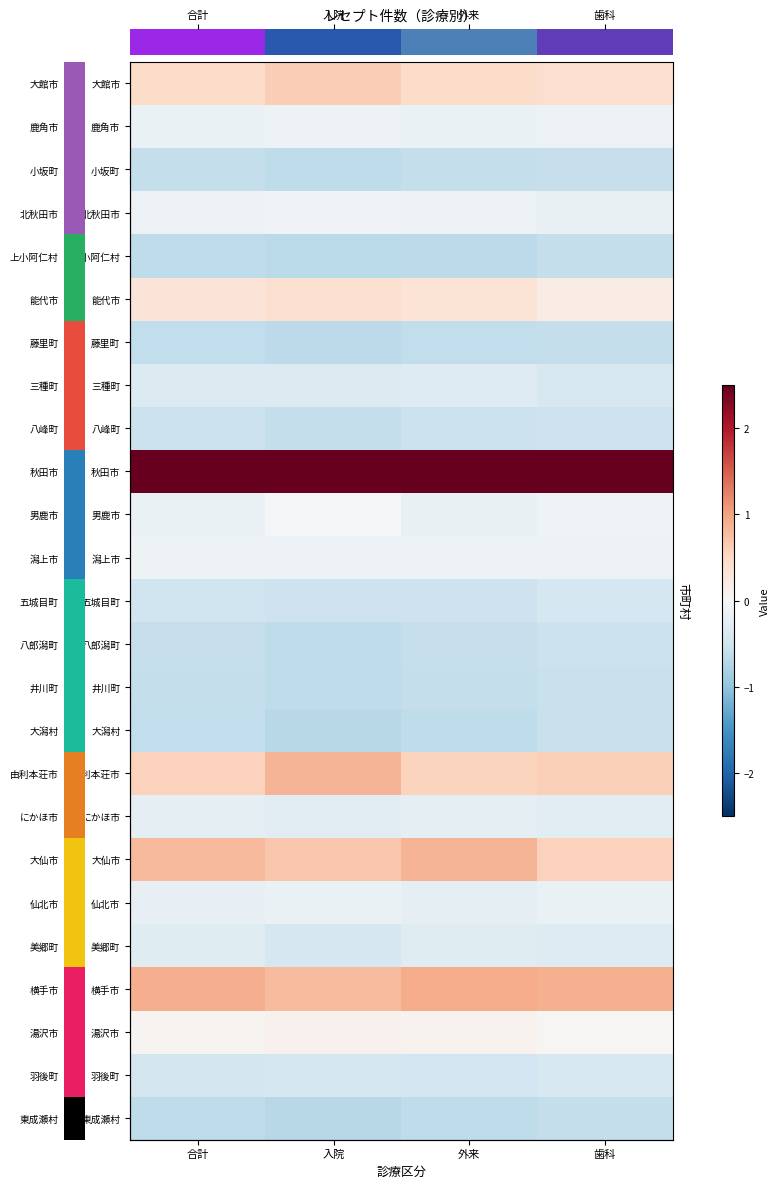

Where is 鹿角市 nearest to the value 0?

入院